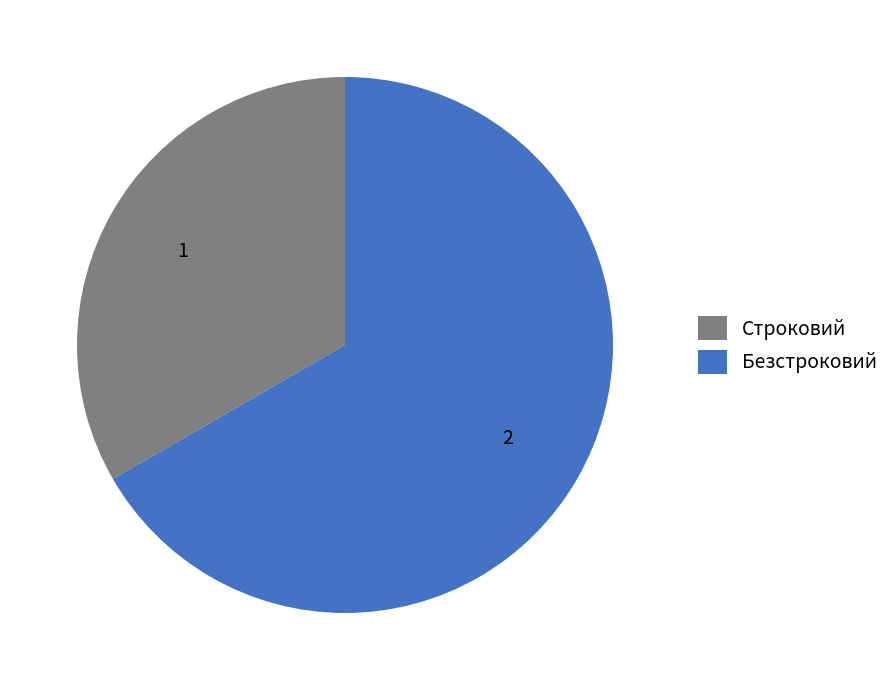

Between Строковий and Безстроковий, which is larger?

Безстроковий